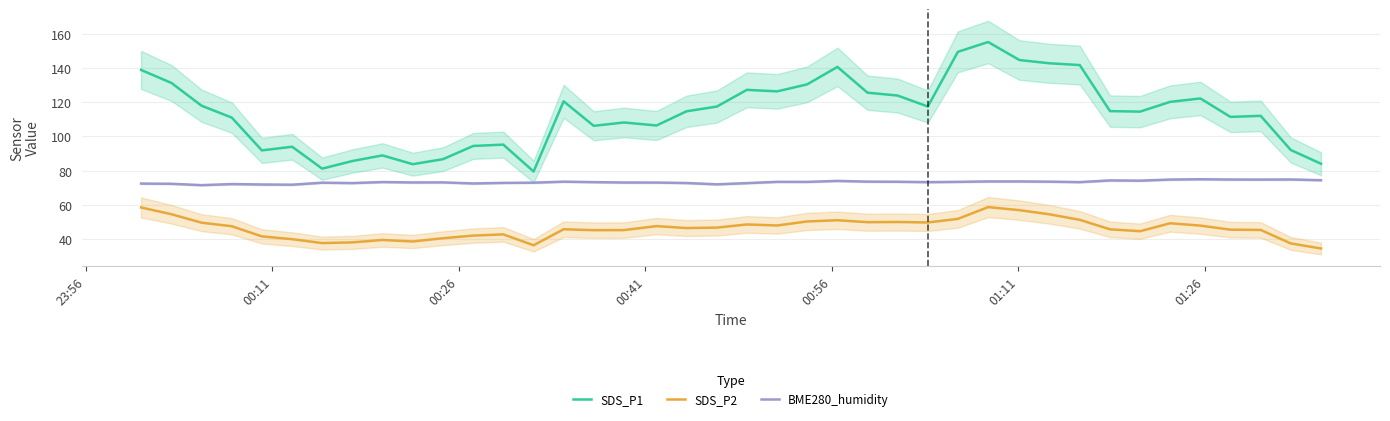

True or false: BME280_humidity and SDS_P2 cross at least once.

False